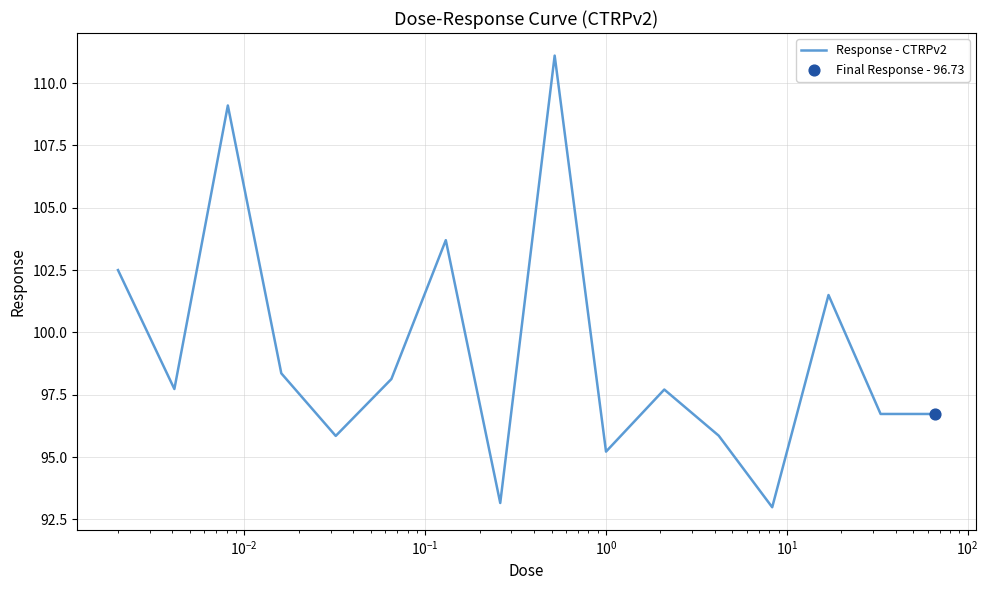

What is the minimum value shown in the chart?

93.0